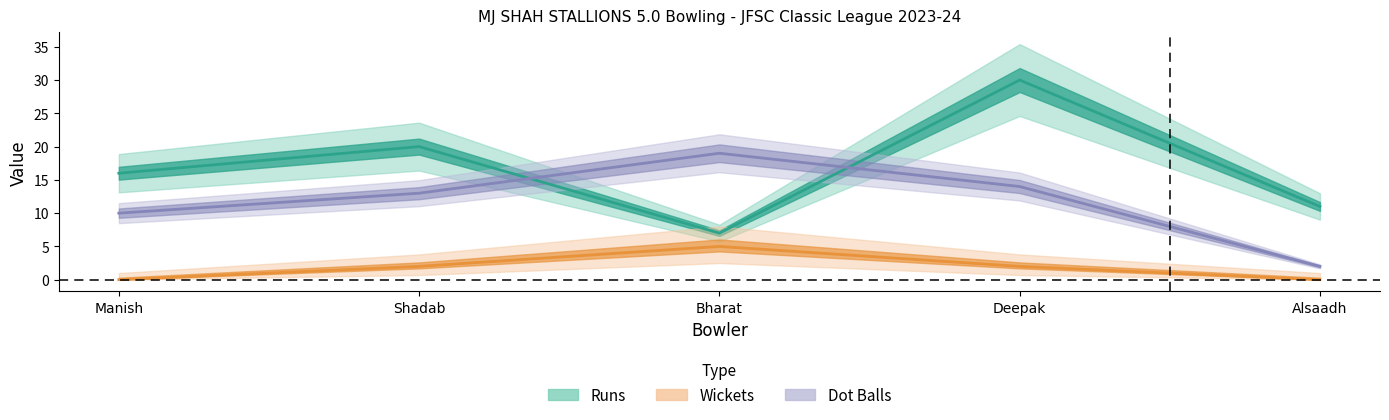

Is this an area chart (filled region under the line)?

No